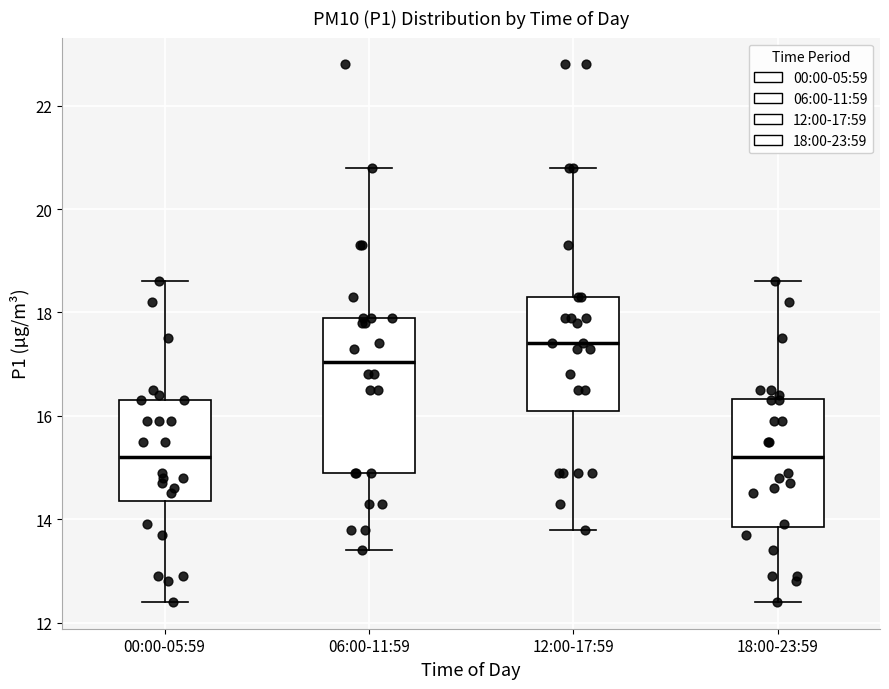

Which box has the highest median line?

12:00-17:59